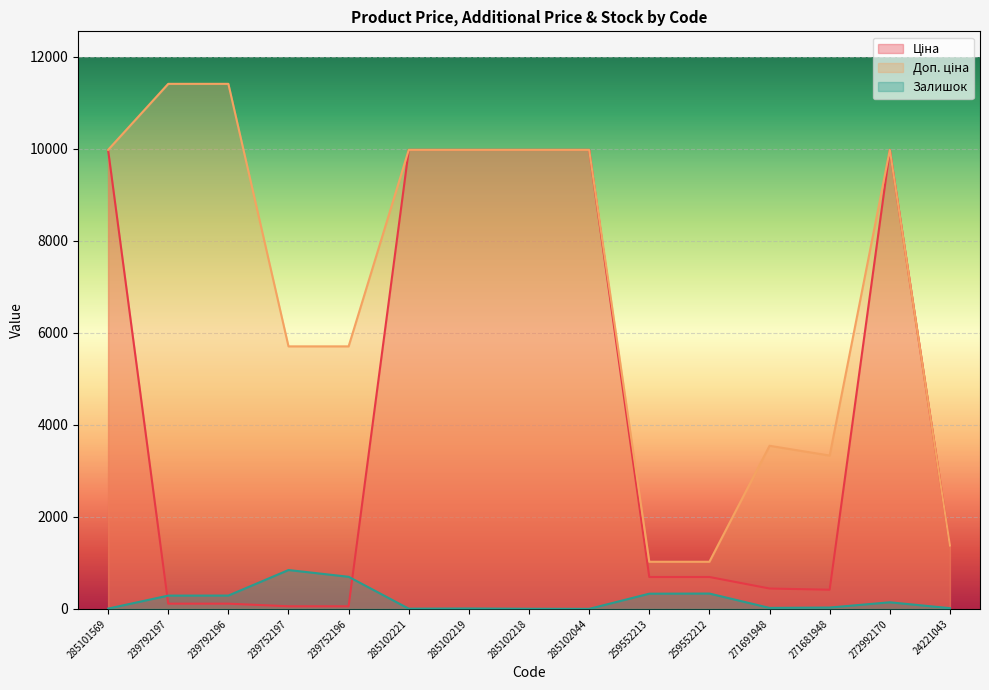

Between 285102221 and 271691948, which series saw the biggest shift?

Ціна